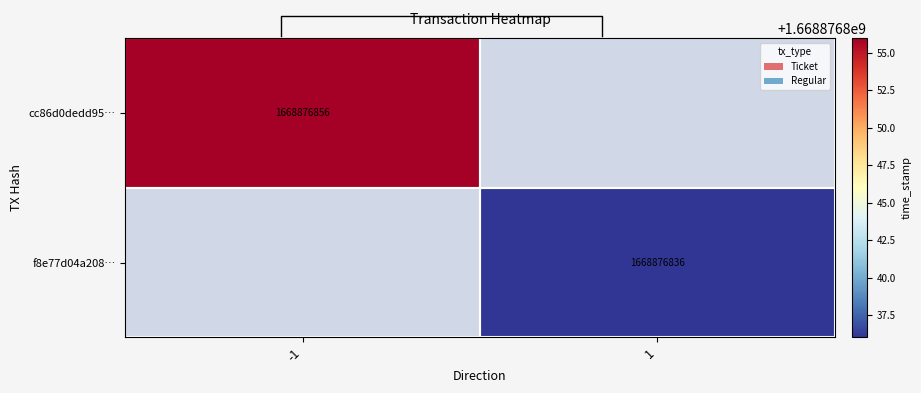

Is the value of f8e77d04a208… at -1 greater than the value of cc86d0dedd95… at -1?

No